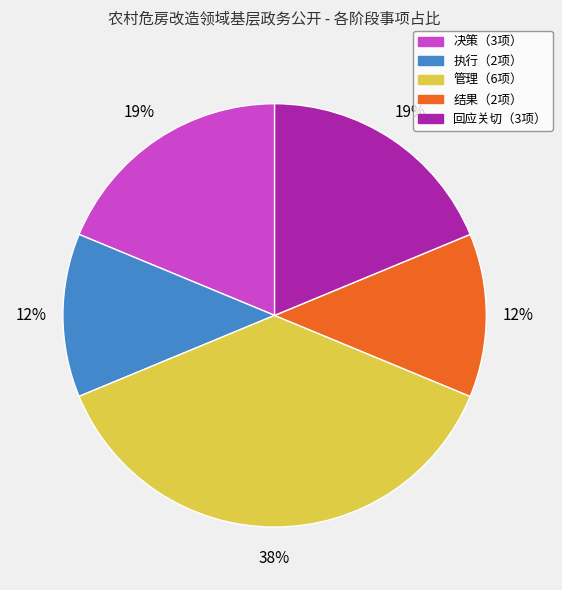

Is there any slice that represents more than half of the pie?

No